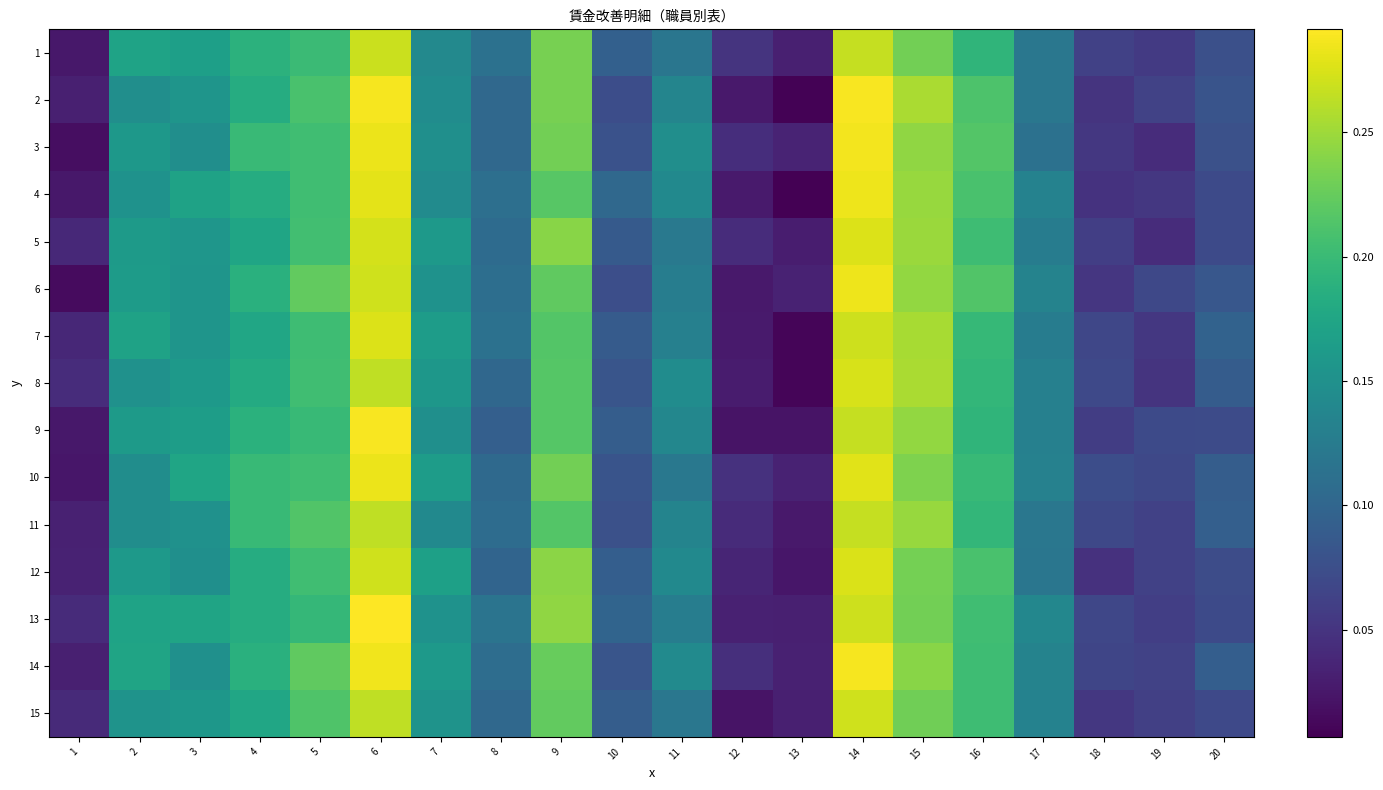

Which series has the widest spread of values?

2